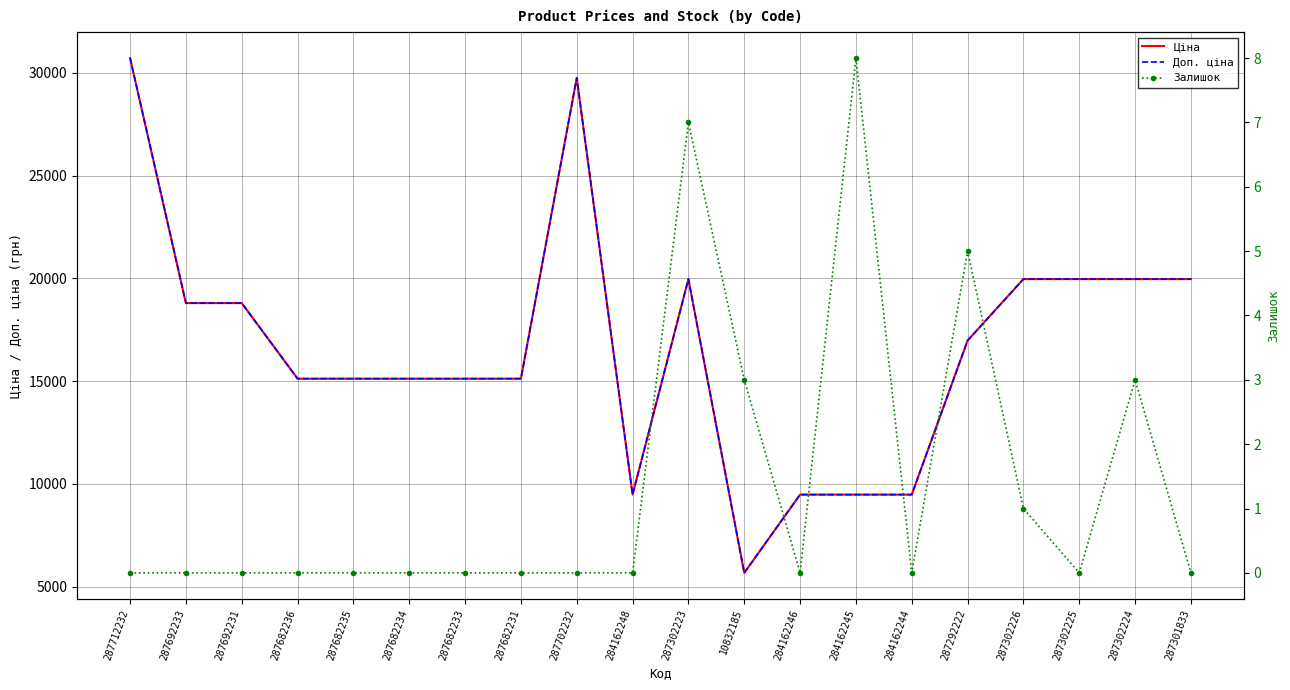

The Доп. ціна series shows 9480.1 at 284162248. True or false?

True